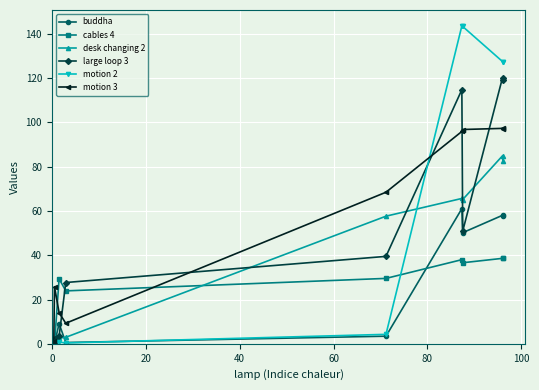

Which series has the largest range (max minus min)?

motion 2